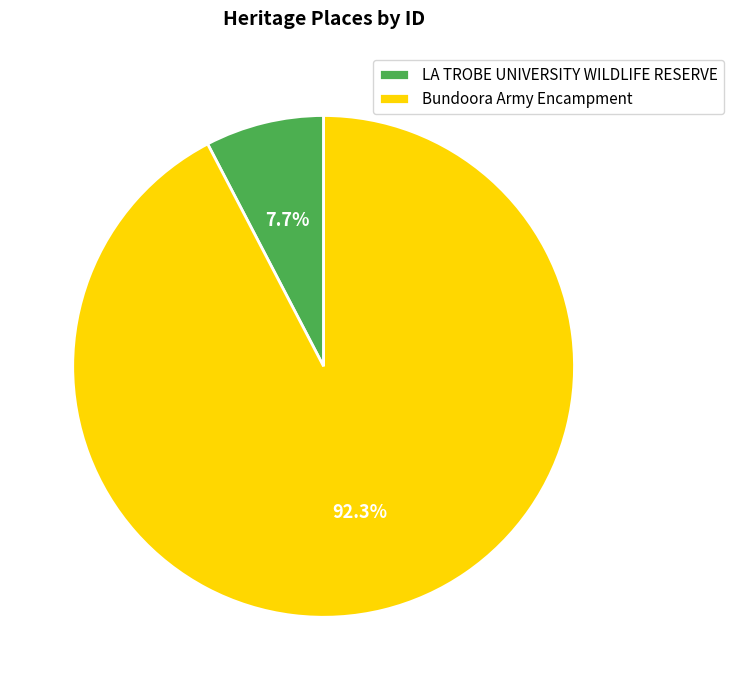

Rank the categories by value from highest to lowest.

Bundoora Army Encampment, LA TROBE UNIVERSITY WILDLIFE RESERVE